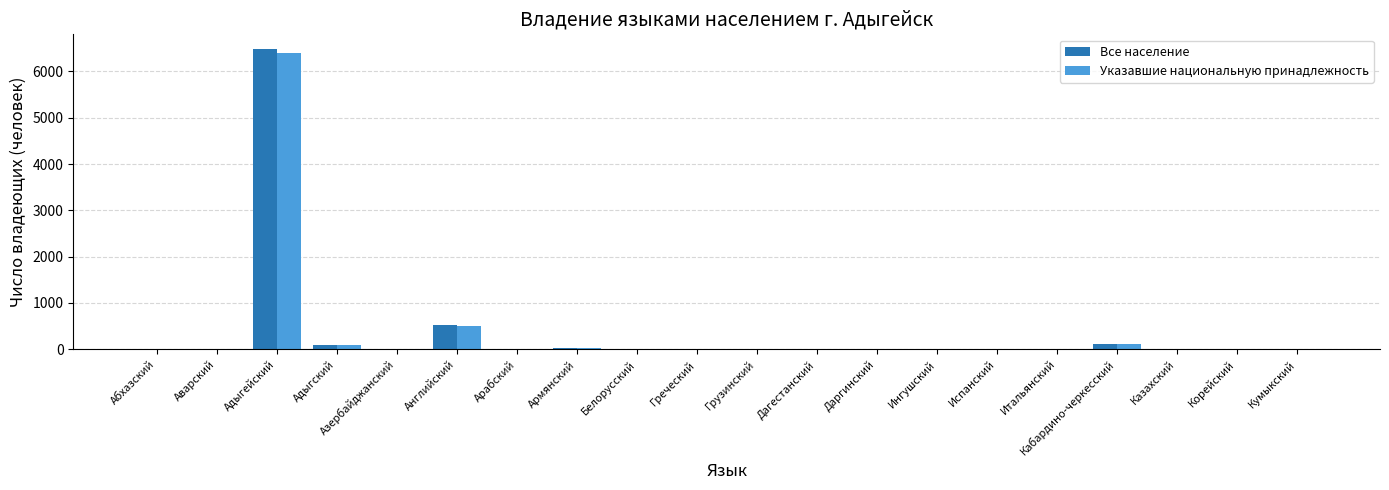

At which category is the sum across all series the highest?

Адыгейский